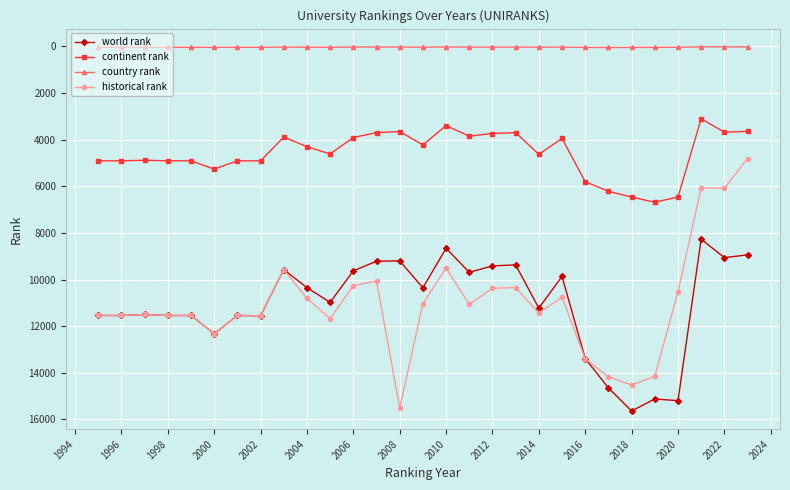

True or false: continent rank and world rank cross at least once.

False